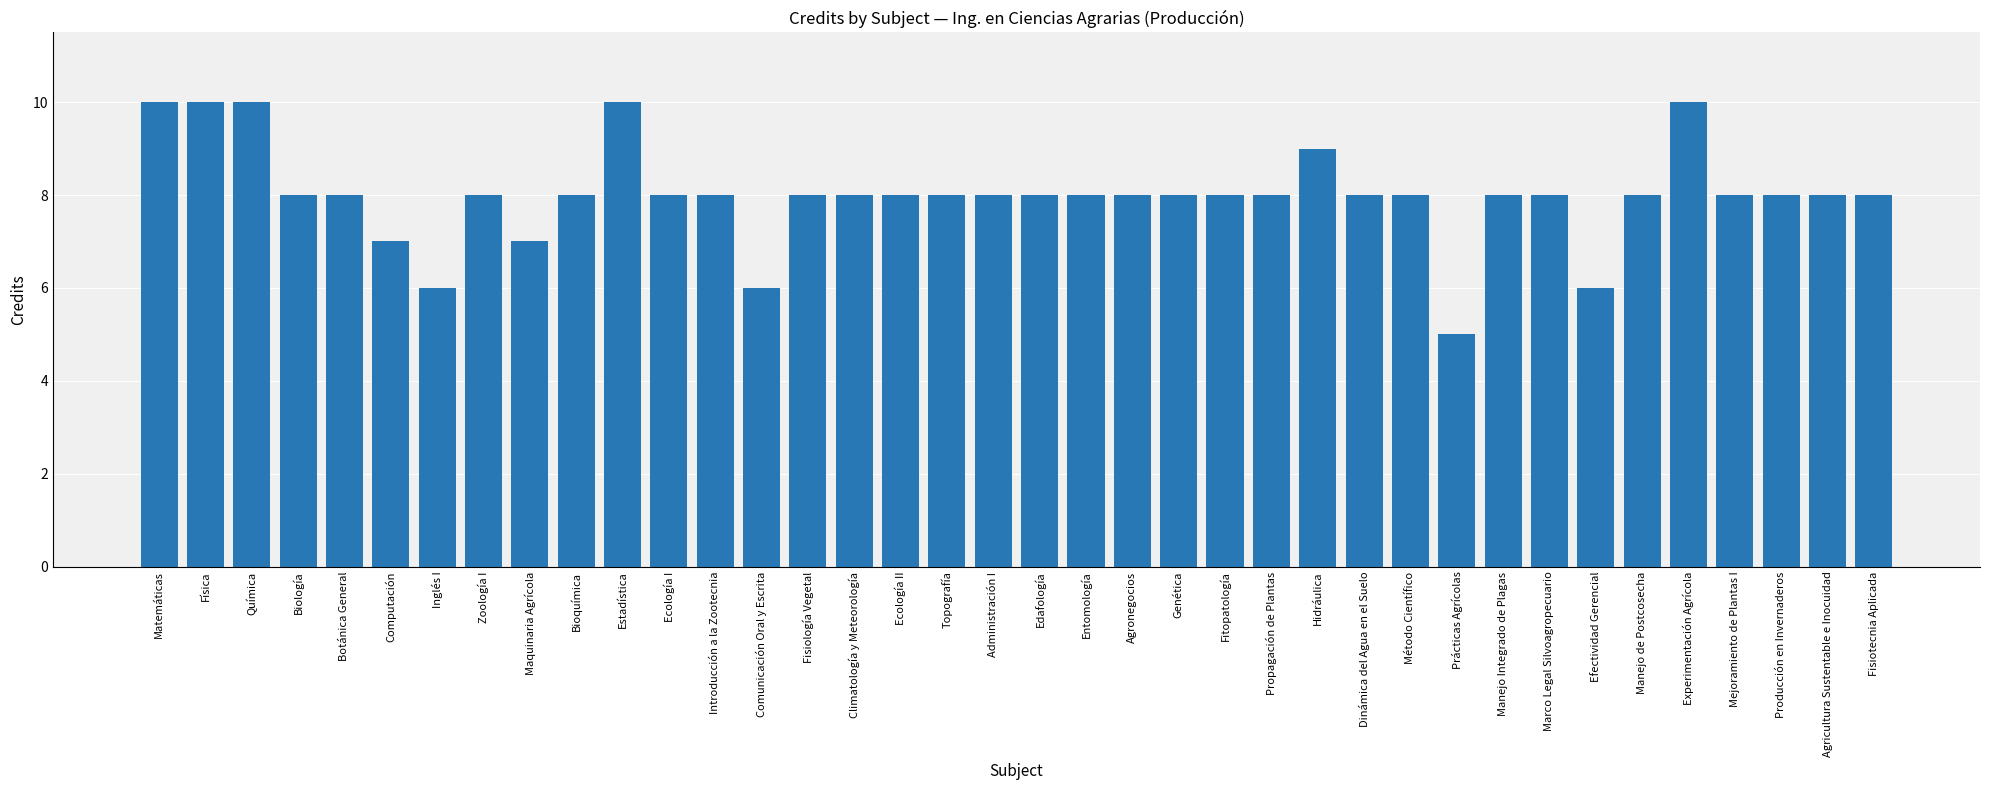

What is the average value?

8